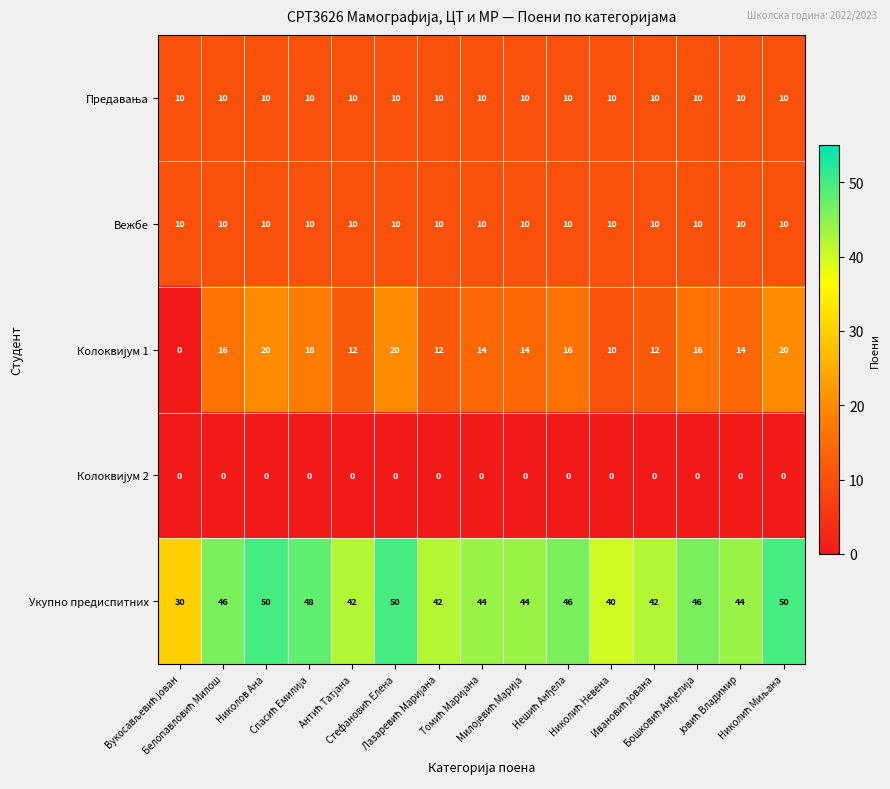

What is the greatest value displayed?

50